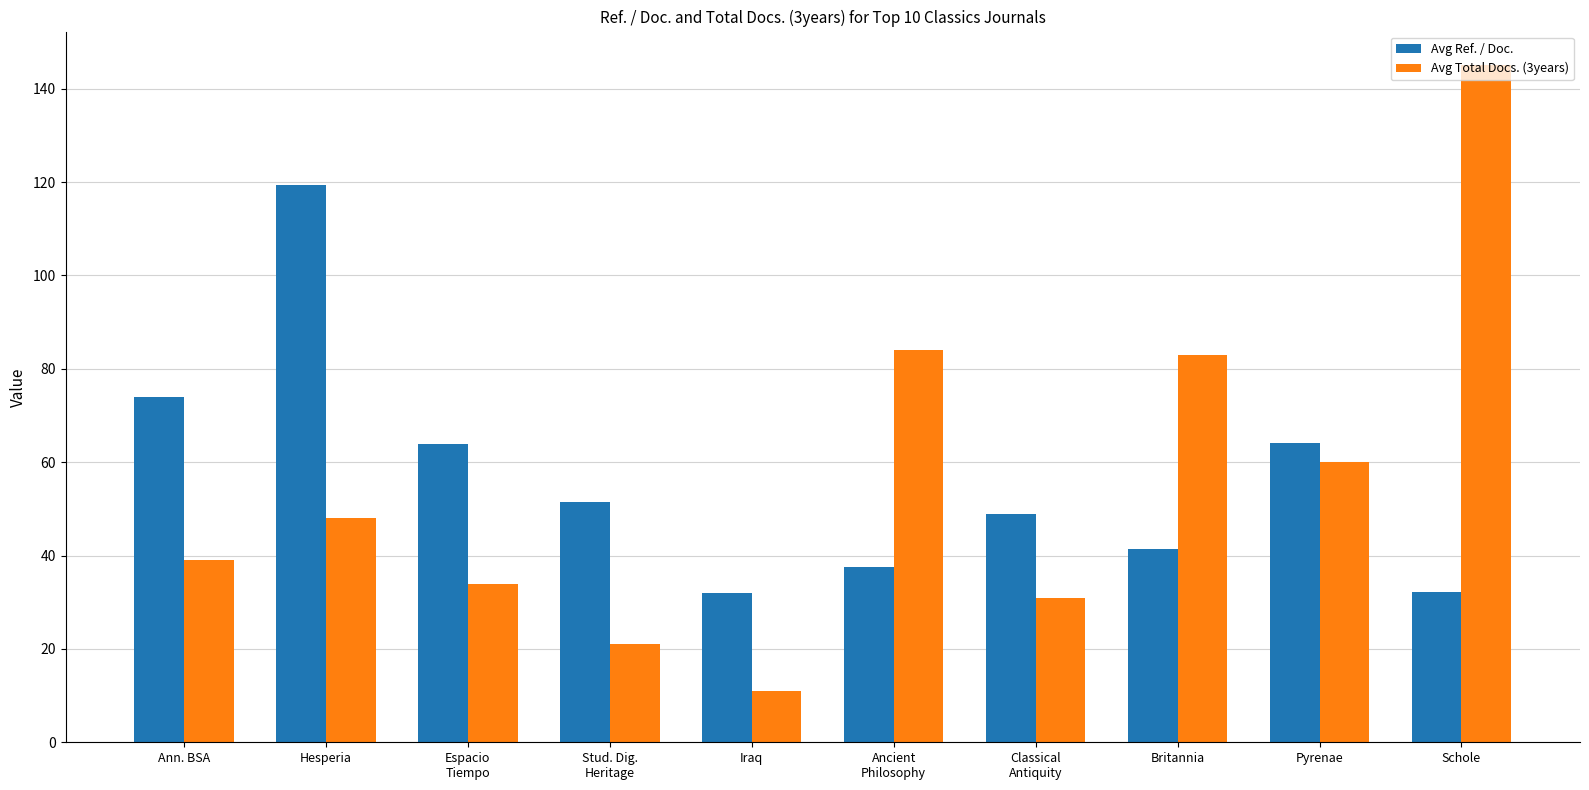

The value of Avg Total Docs. (3years) at Schole is 145.0. True or false?

True